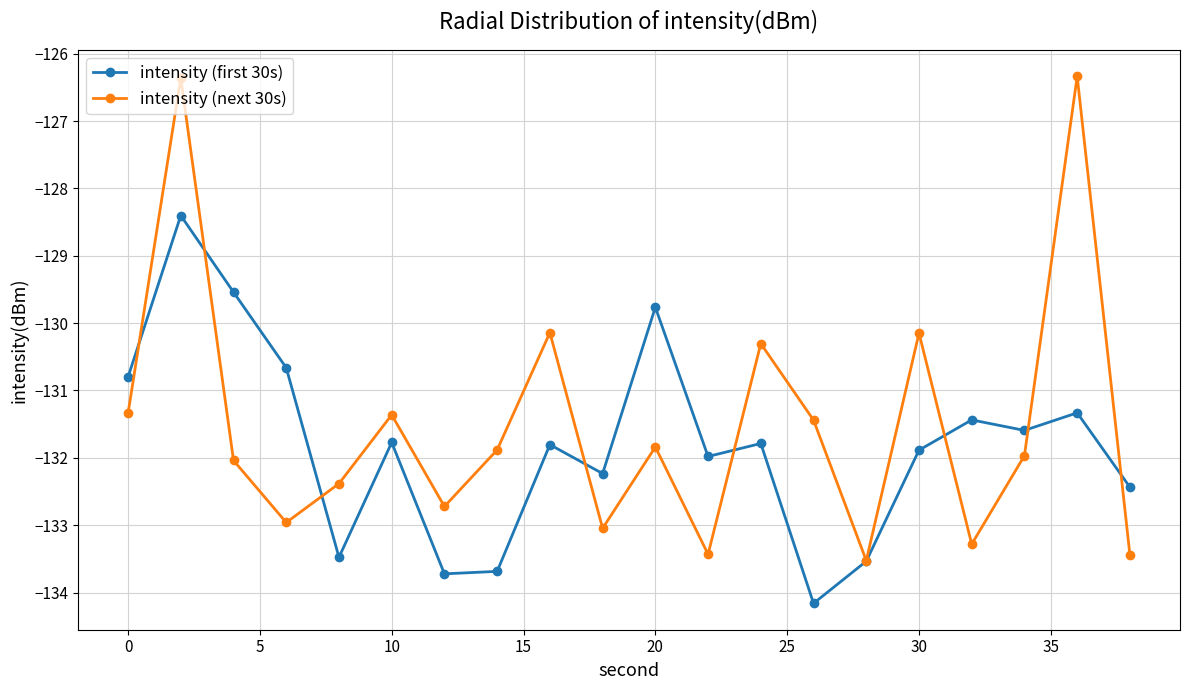

True or false: intensity (next 30s) and intensity (first 30s) intersect in this chart.

True